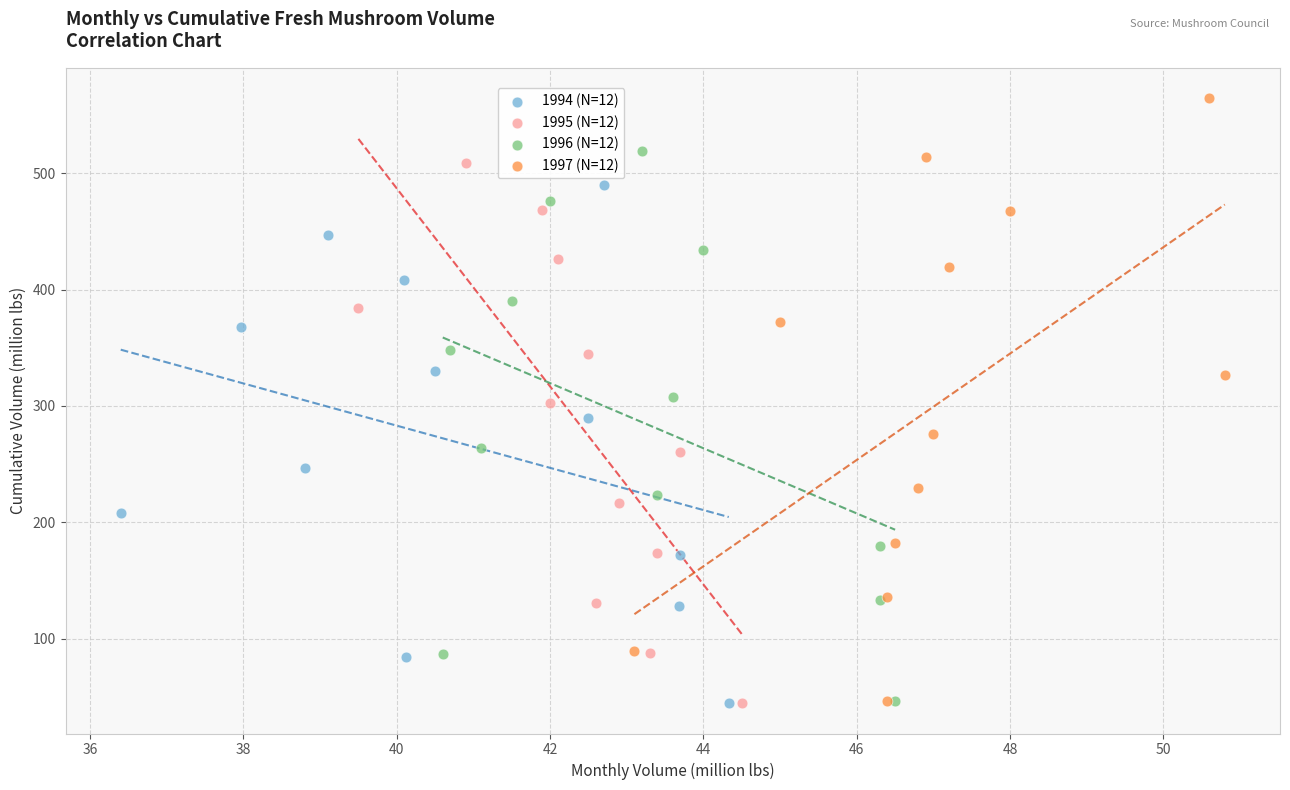

What are all the series names shown in the legend?

1994 (N=12), 1995 (N=12), 1996 (N=12), 1997 (N=12)